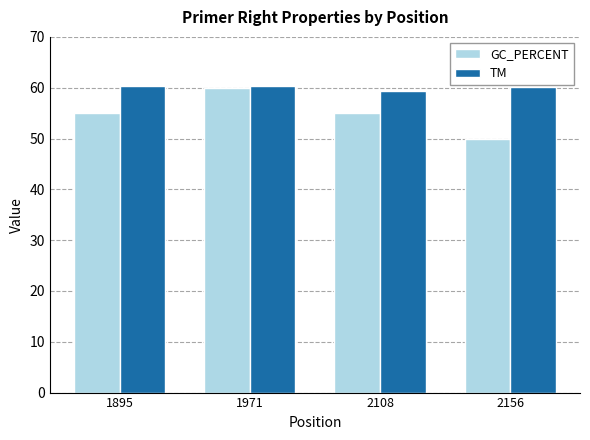

The TM series shows 60.4 at 1971. True or false?

True